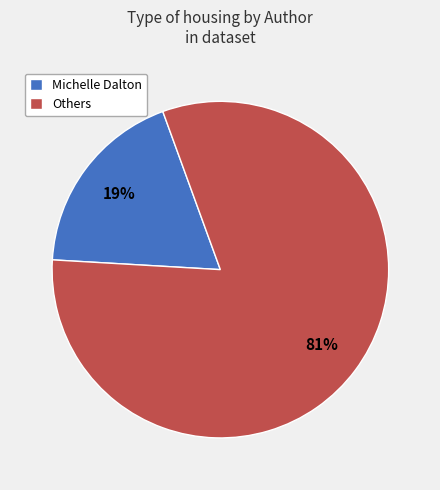

To the nearest percent, what percentage of the pie is Michelle Dalton?

19%